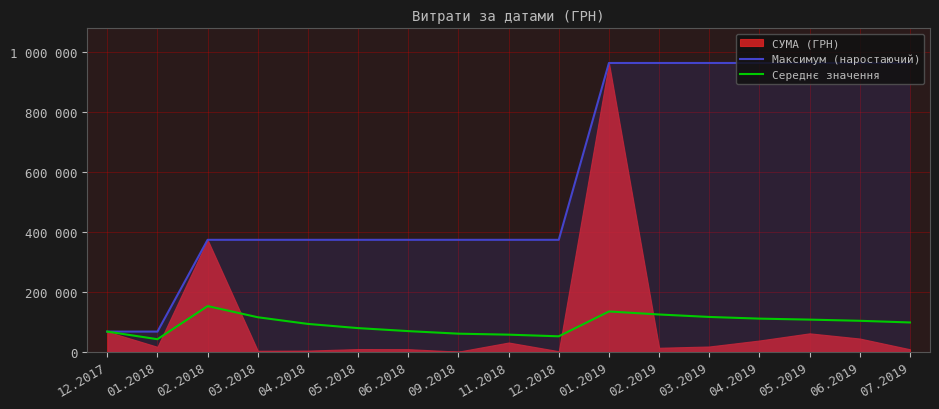

True or false: Середнє значення and Максимум (наростаючий) intersect in this chart.

False